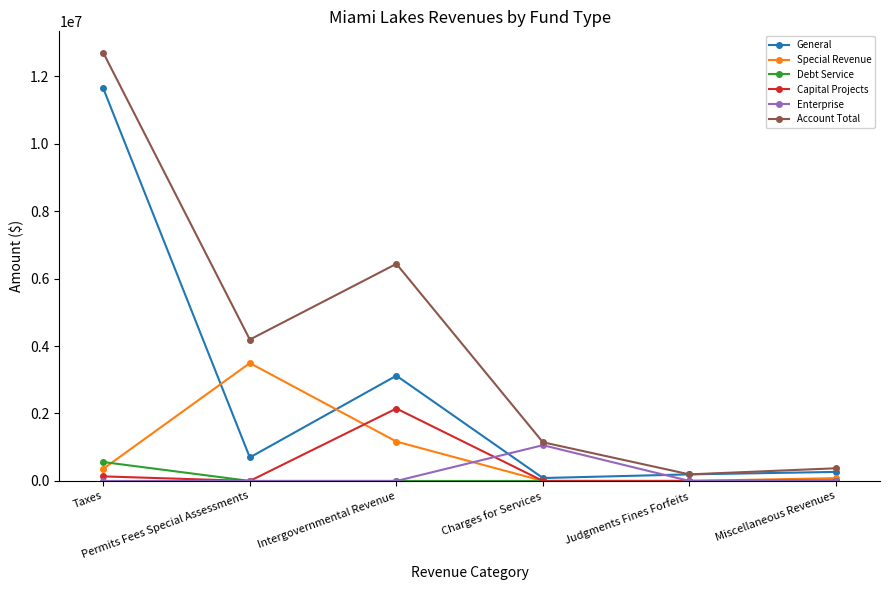

What is the greatest value displayed?

12693403